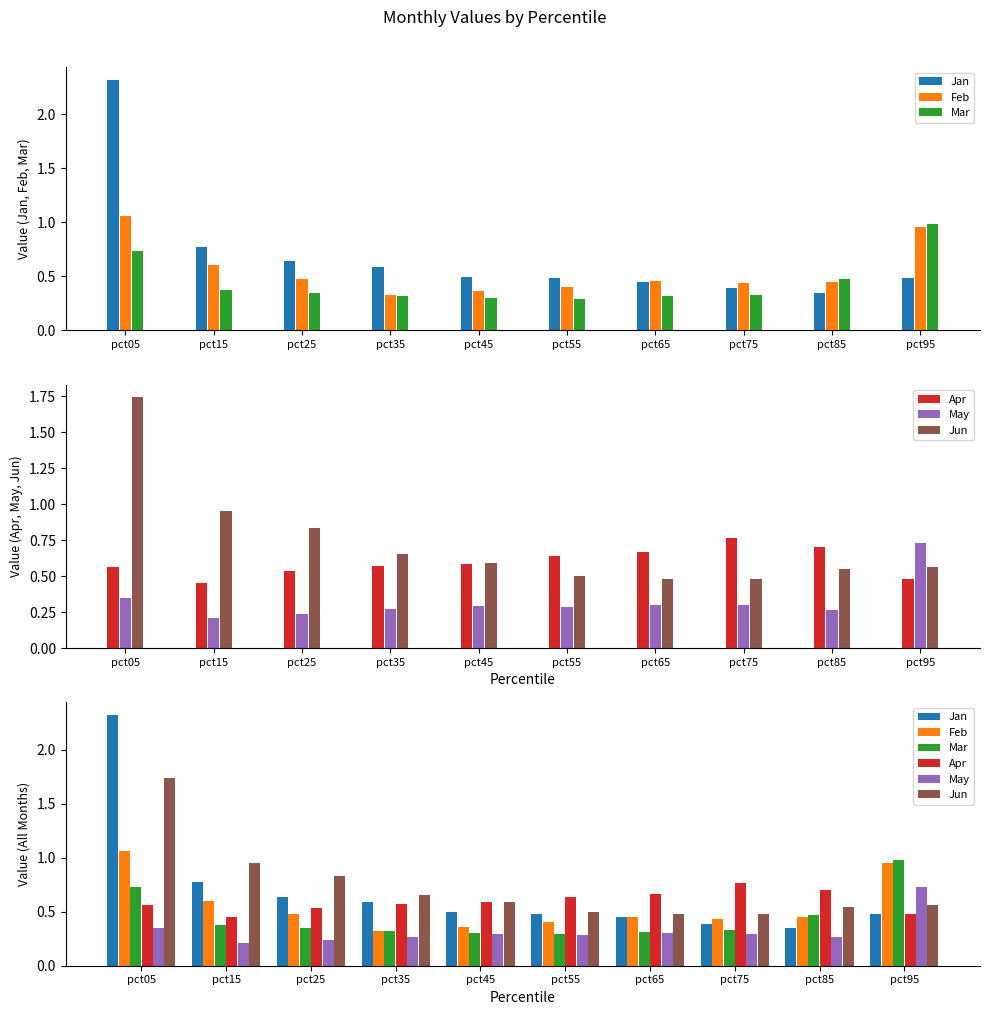

Reading left to right, transcribe all the data shown in this chart.

Jan: pct05=2.3	pct15=0.8	pct25=0.6	pct35=0.6	pct45=0.5	pct55=0.5	pct65=0.5	pct75=0.4	pct85=0.3	pct95=0.5
Feb: pct05=1.1	pct15=0.6	pct25=0.5	pct35=0.3	pct45=0.4	pct55=0.4	pct65=0.5	pct75=0.4	pct85=0.4	pct95=1.0
Mar: pct05=0.7	pct15=0.4	pct25=0.3	pct35=0.3	pct45=0.3	pct55=0.3	pct65=0.3	pct75=0.3	pct85=0.5	pct95=1.0
Apr: pct05=0.6	pct15=0.5	pct25=0.5	pct35=0.6	pct45=0.6	pct55=0.6	pct65=0.7	pct75=0.8	pct85=0.7	pct95=0.5
May: pct05=0.4	pct15=0.2	pct25=0.2	pct35=0.3	pct45=0.3	pct55=0.3	pct65=0.3	pct75=0.3	pct85=0.3	pct95=0.7
Jun: pct05=1.7	pct15=1.0	pct25=0.8	pct35=0.7	pct45=0.6	pct55=0.5	pct65=0.5	pct75=0.5	pct85=0.5	pct95=0.6